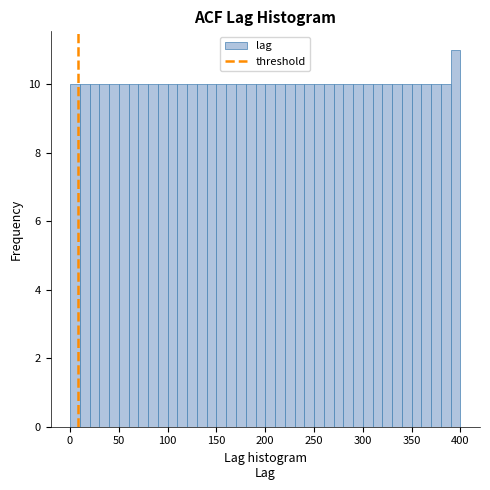

Read against the x-axis, roughly where is the centre of the tallest bar?

395